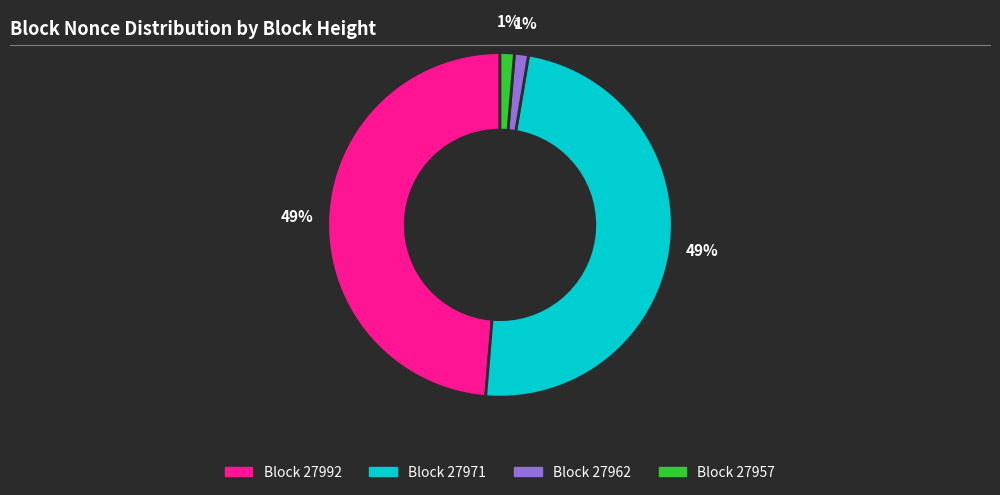

To the nearest percent, what is the average slice percentage?

25%